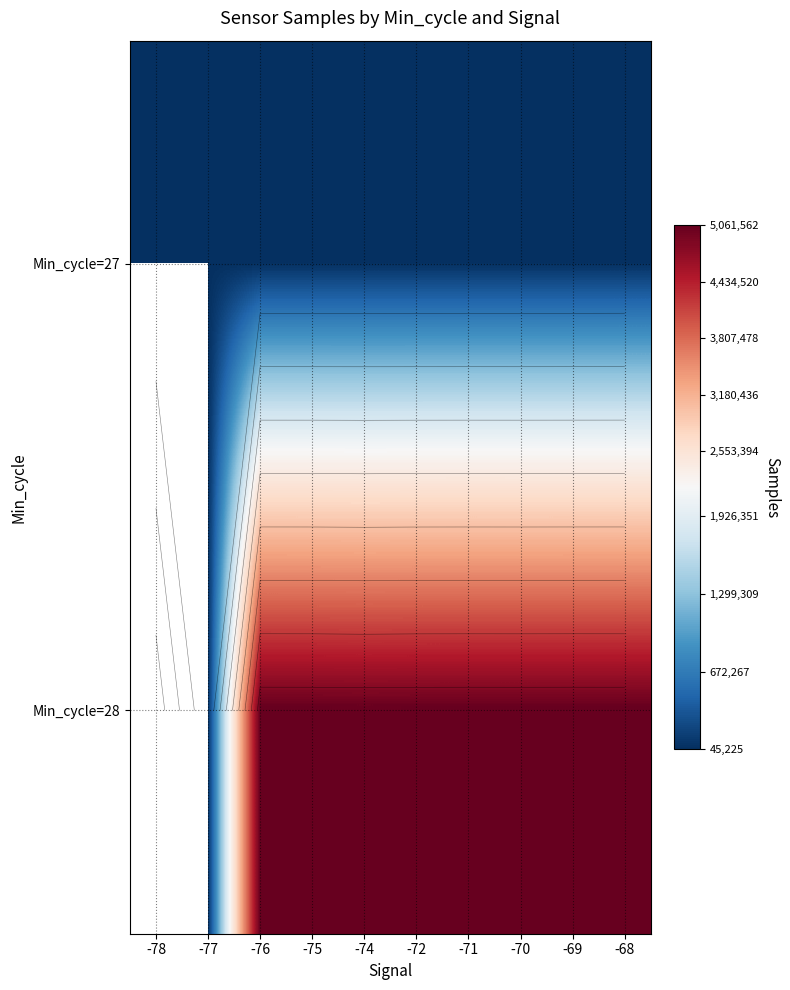

At how many categories does at least one series exceed 2166039?

8